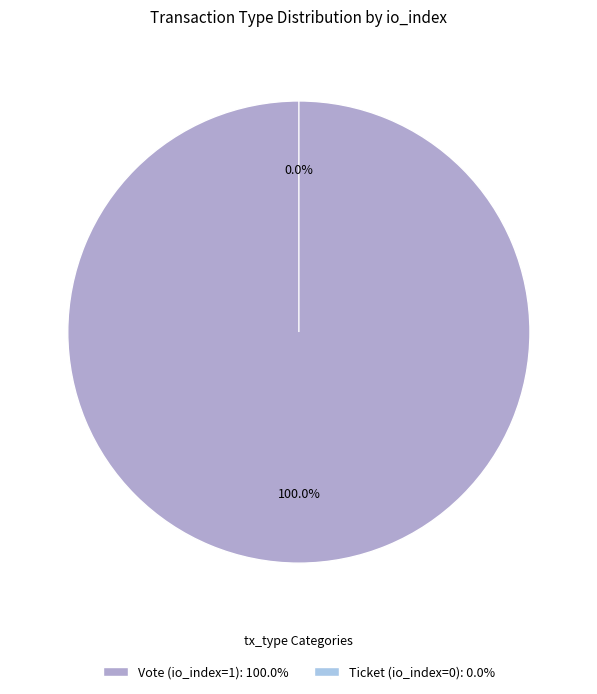

How many slices are in this pie chart?

2